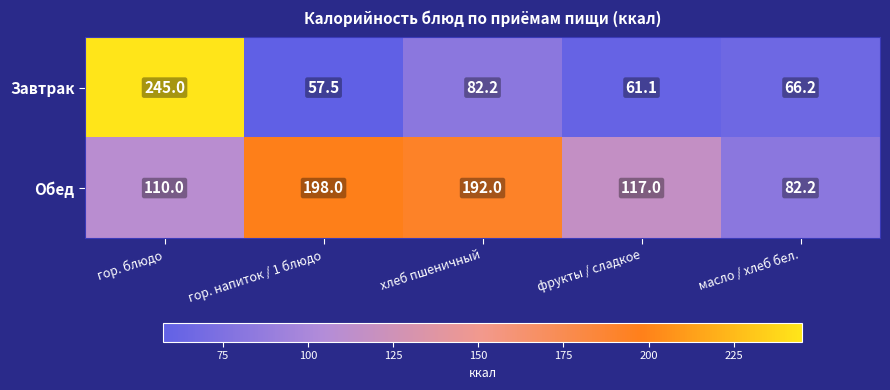

List the series in order of their peak value, highest first.

Завтрак, Обед